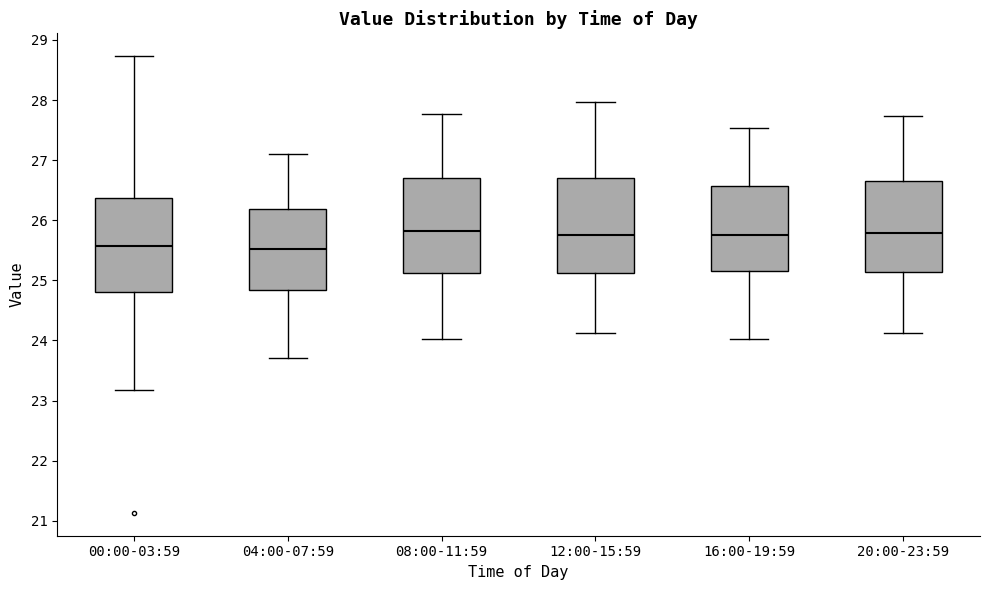

Where is the lower edge of the box for 04:00-07:59 on the y-axis? The values are not printed on the chart, so give them approximately, as read against the axis.

24.8